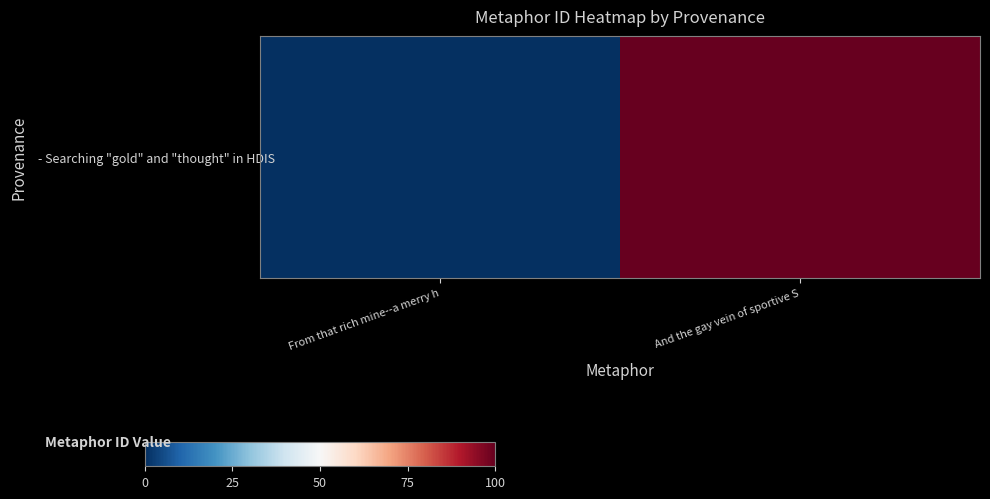

Between And the gay vein of sportive S and From that rich mine--a merry h, which is larger?

And the gay vein of sportive S